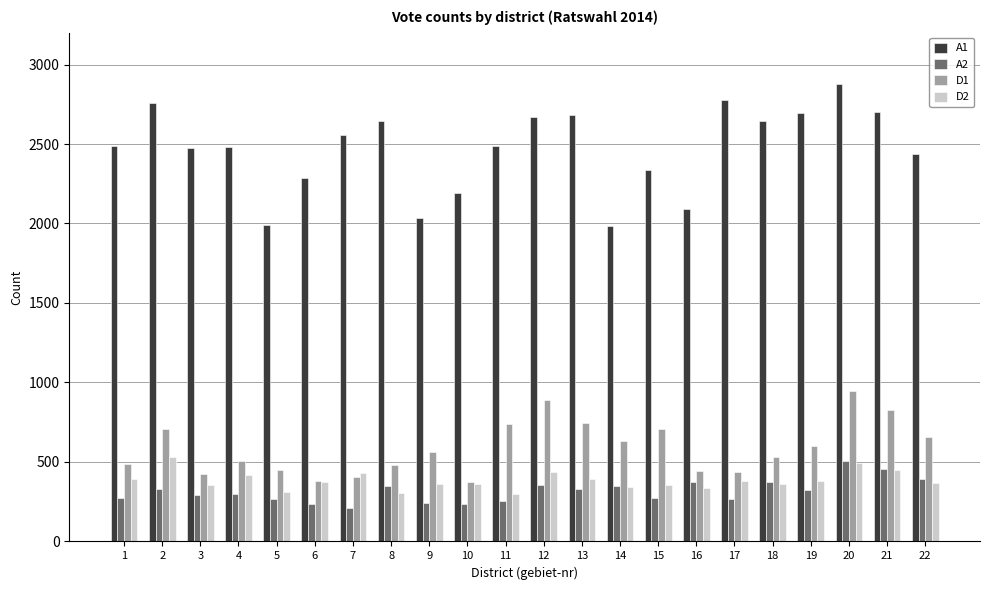

Count the number of data series in this chart.

4